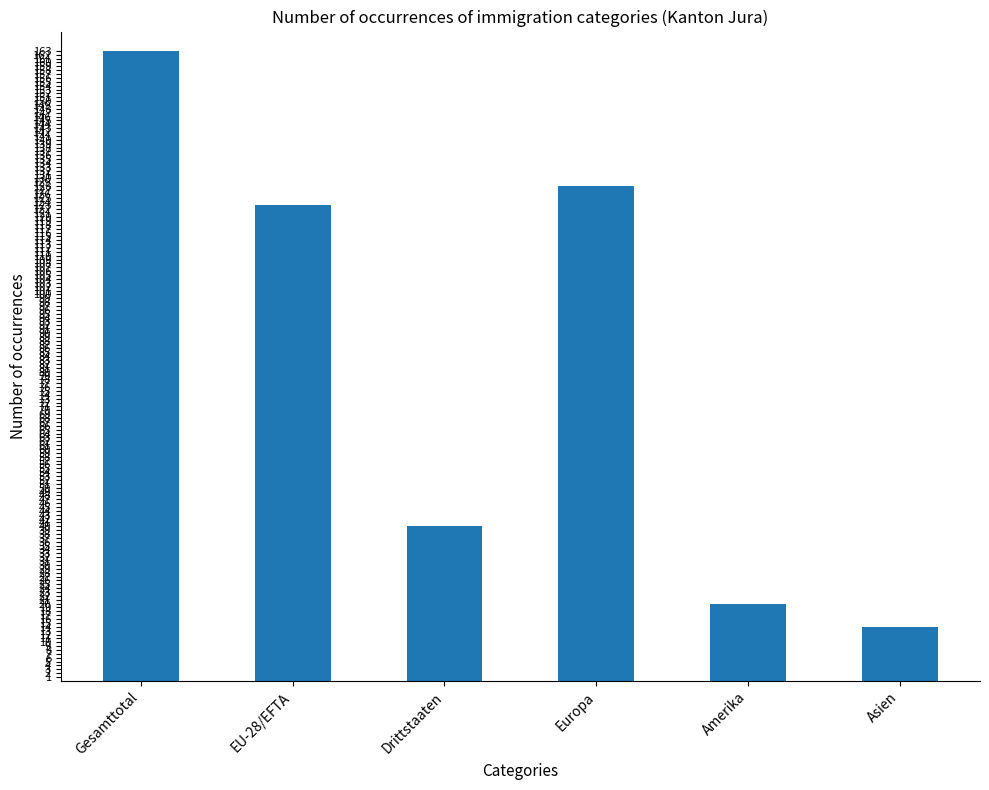

Are the bars horizontal?

No